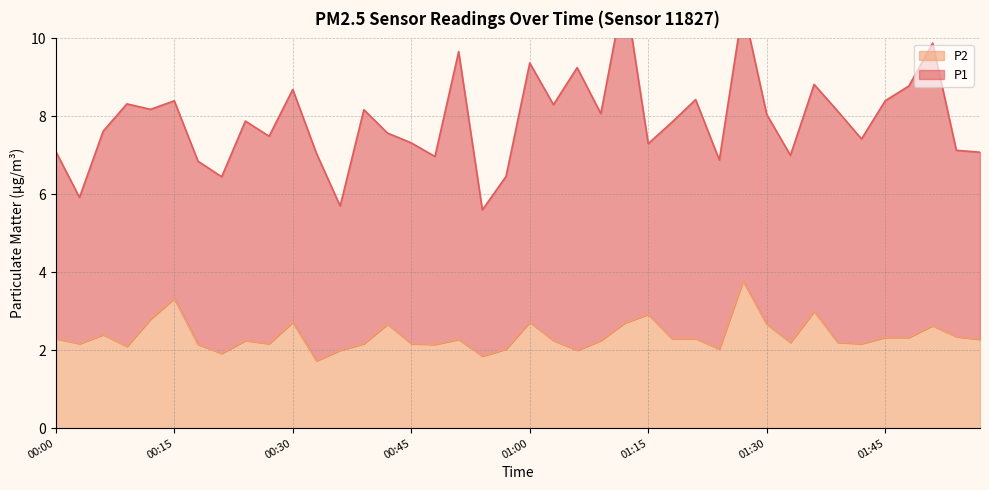

At which category does the data reach its first local peak?

00:06